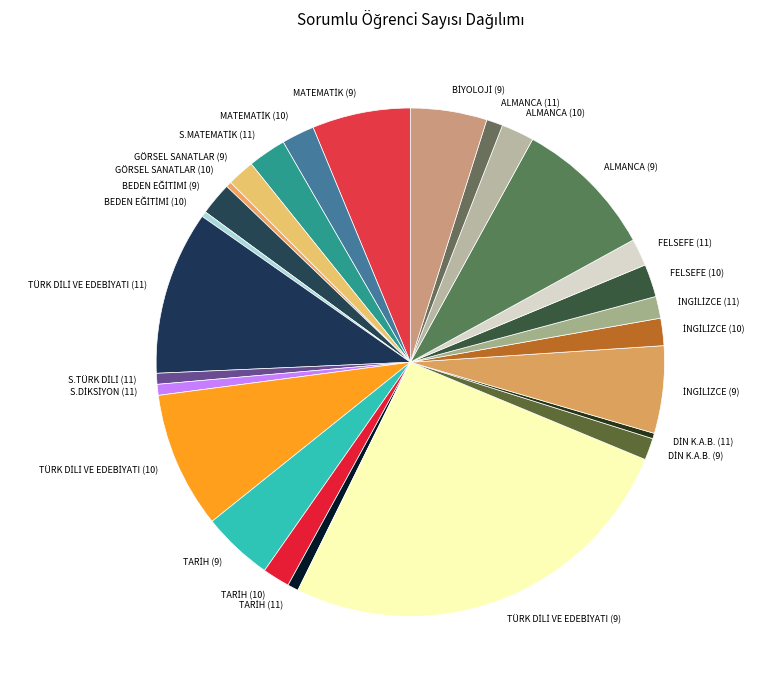

The GÖRSEL SANATLAR (9) slice represents 2% of the pie. True or false?

True